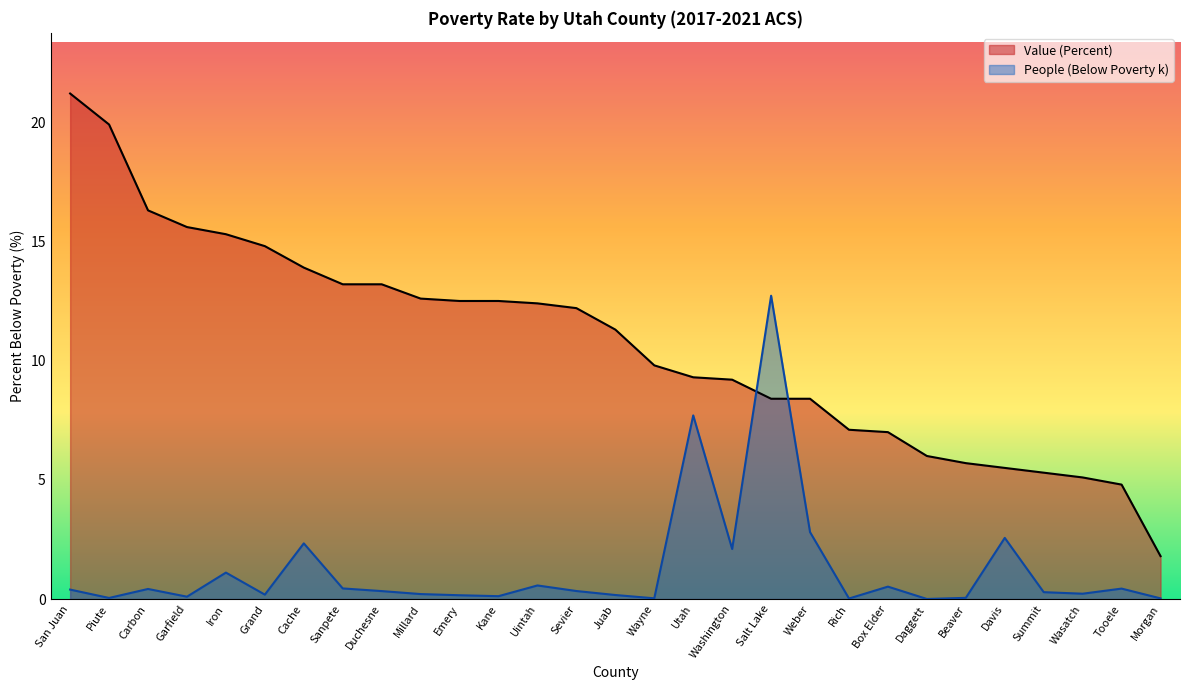

At Piute, list the series in order from largest to smallest.

Value (Percent), People (Below Poverty k)